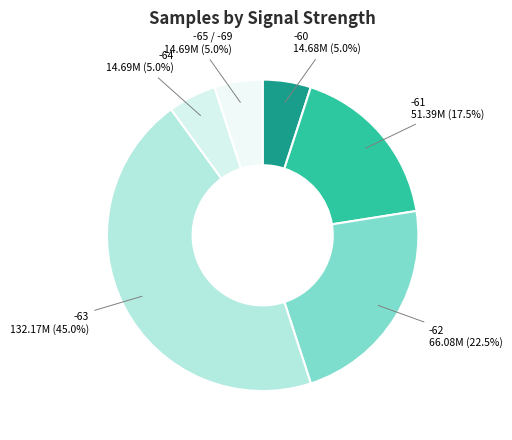

Count the number of slices in the pie.

6